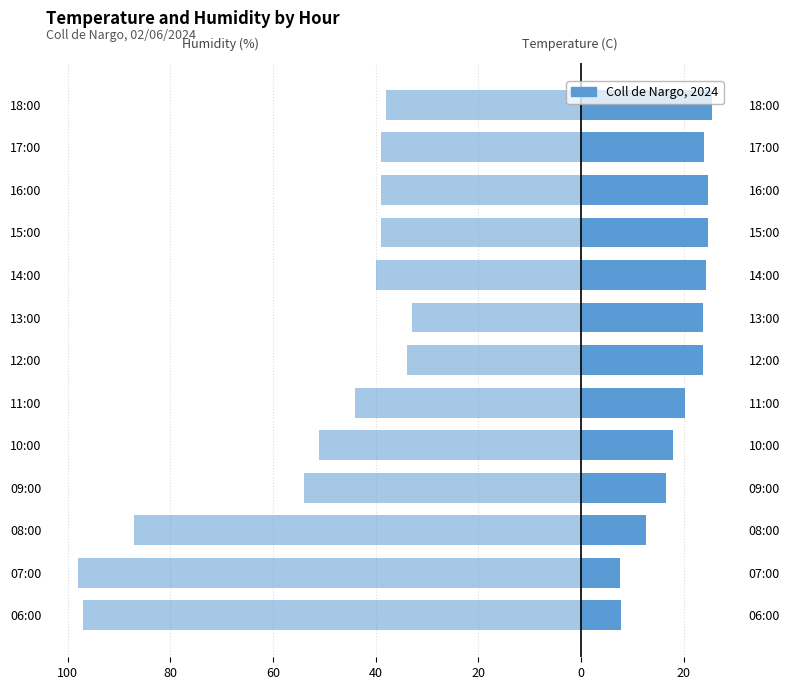

Reading right to left, extract all data points from this chart.

Temperature (C): 25.5	23.9	24.7	24.7	24.4	23.8	23.8	20.2	17.8	16.6	12.7	7.5	7.7
Humidity (%): -38.0	-39.0	-39.0	-39.0	-40.0	-33.0	-34.0	-44.0	-51.0	-54.0	-87.0	-98.0	-97.0